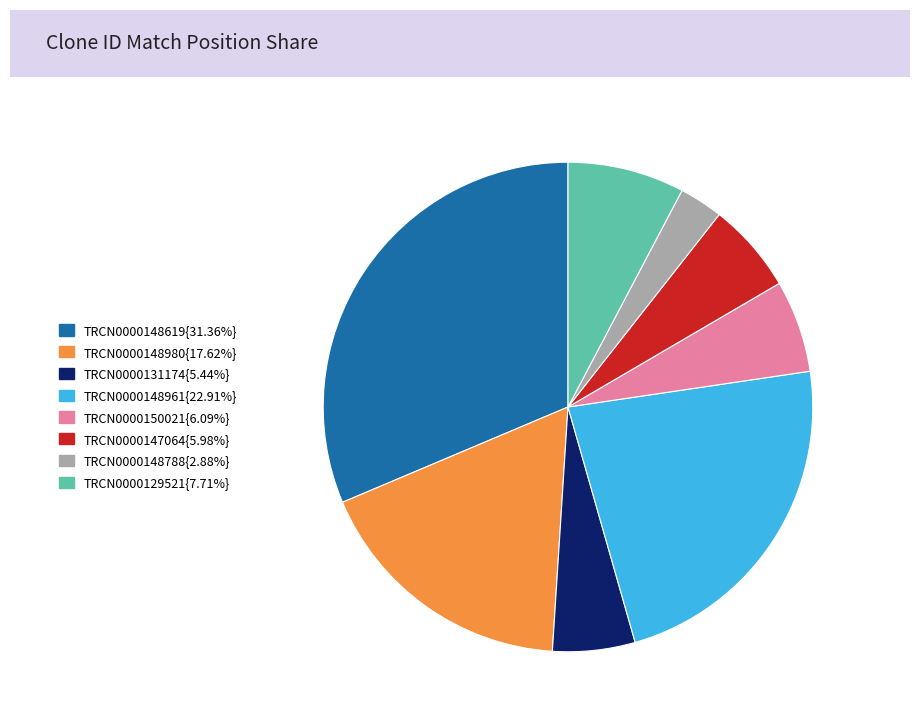

Is there any slice that represents more than half of the pie?

No